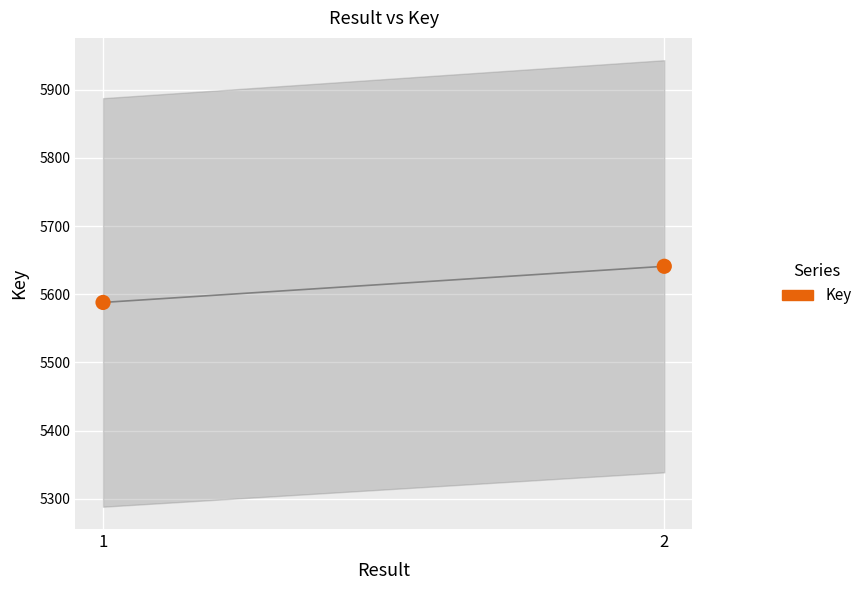

What is the range of Y values (max minus min)?

53